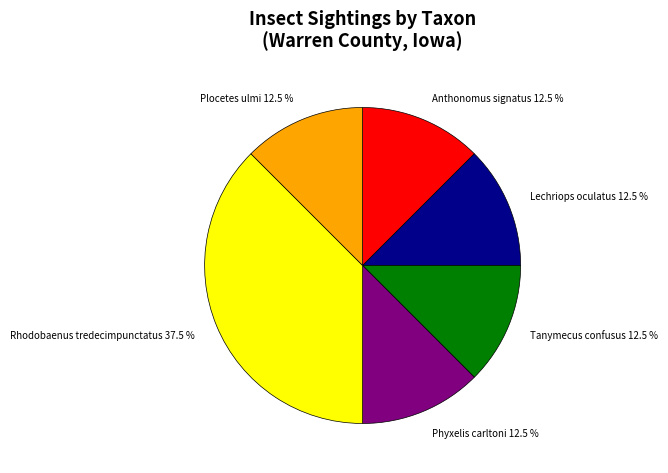

Which has a higher value, Phyxelis carltoni 12.5 % or Rhodobaenus tredecimpunctatus 37.5 %?

Rhodobaenus tredecimpunctatus 37.5 %